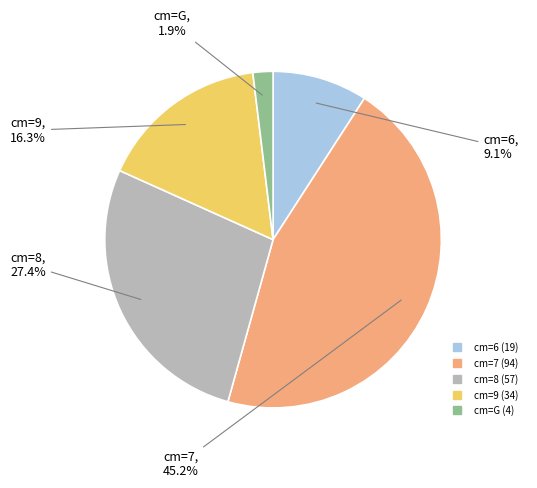

Count the number of slices in the pie.

5